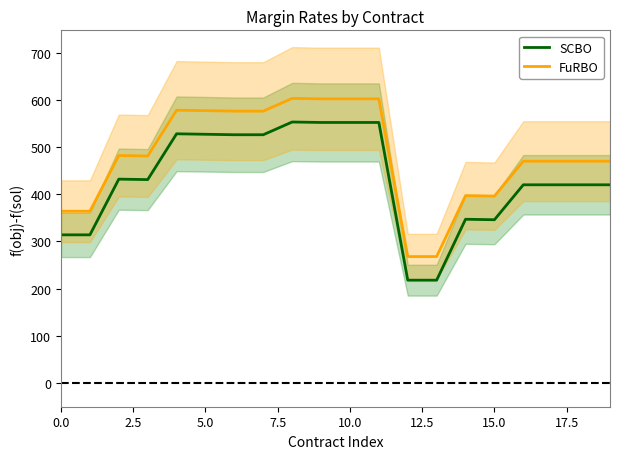

True or false: FuRBO and SCBO intersect in this chart.

False